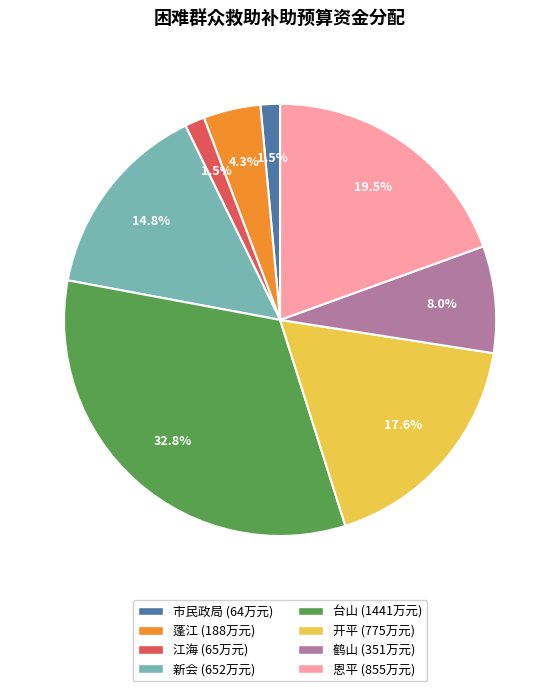

Approximately how many times larger is the value at 恩平 compared to 蓬江?

4.5